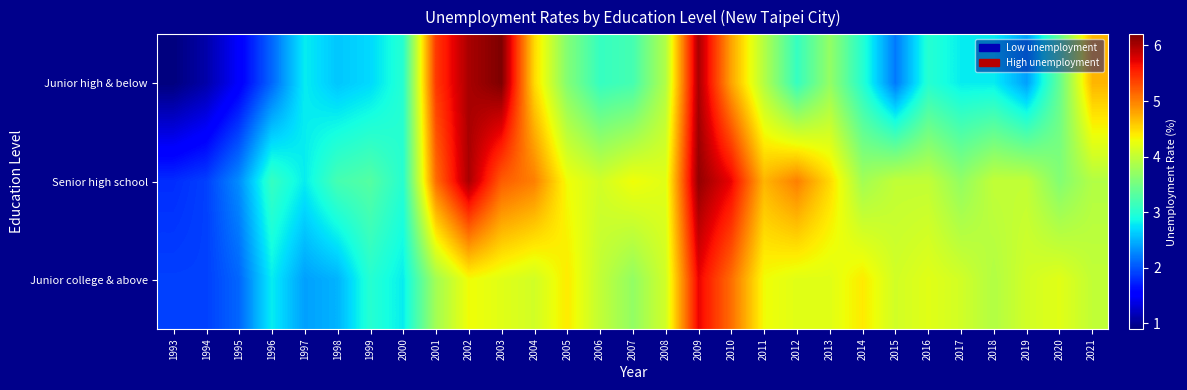

Reading left to right, extract all data points from this chart.

Junior high & below: 1993=0.9	1994=1.1	1995=1.5	1996=2.1	1997=2.8	1998=2.6	1999=2.7	2000=3.0	2001=5.4	2002=6.0	2003=6.2	2004=4.5	2005=3.6	2006=3.1	2007=3.2	2008=3.9	2009=6.0	2010=4.8	2011=3.9	2012=3.1	2013=3.7	2014=3.0	2015=2.2	2016=3.0	2017=2.8	2018=2.8	2019=2.4	2020=3.4	2021=4.7
Senior high school: 1993=1.8	1994=1.9	1995=2.3	1996=3.1	1997=2.8	1998=3.2	1999=3.3	2000=3.0	2001=5.1	2002=6.0	2003=5.2	2004=5.0	2005=4.3	2006=4.1	2007=4.3	2008=4.2	2009=6.1	2010=5.7	2011=4.7	2012=5.0	2013=4.5	2014=3.8	2015=4.0	2016=4.0	2017=3.7	2018=4.0	2019=4.0	2020=3.6	2021=3.9
Junior college & above: 1993=1.9	1994=1.9	1995=2.1	1996=2.8	1997=2.4	1998=2.5	1999=3.0	2000=2.8	2001=3.8	2002=4.3	2003=4.2	2004=4.1	2005=4.4	2006=4.0	2007=3.7	2008=4.1	2009=5.7	2010=5.1	2011=4.3	2012=4.2	2013=4.2	2014=4.4	2015=4.1	2016=4.2	2017=4.1	2018=3.9	2019=4.1	2020=4.2	2021=4.0